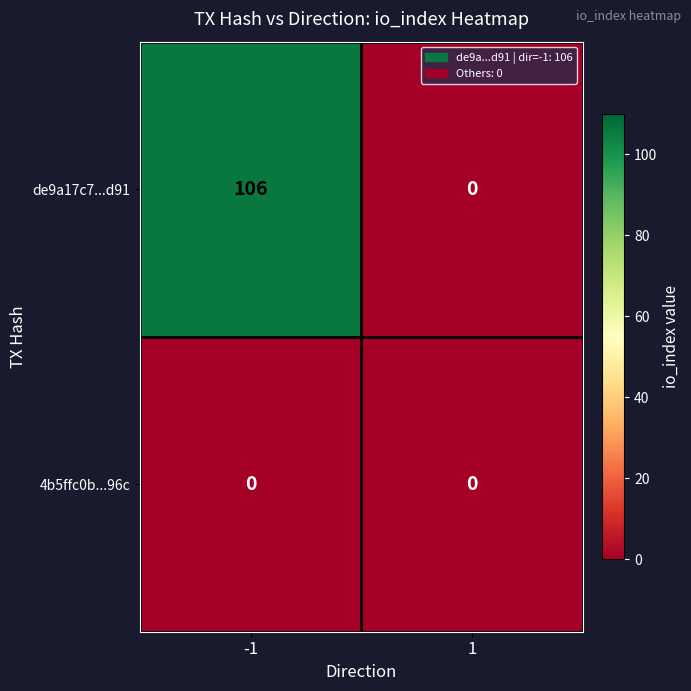

What is the difference between the highest and lowest values at -1?

106